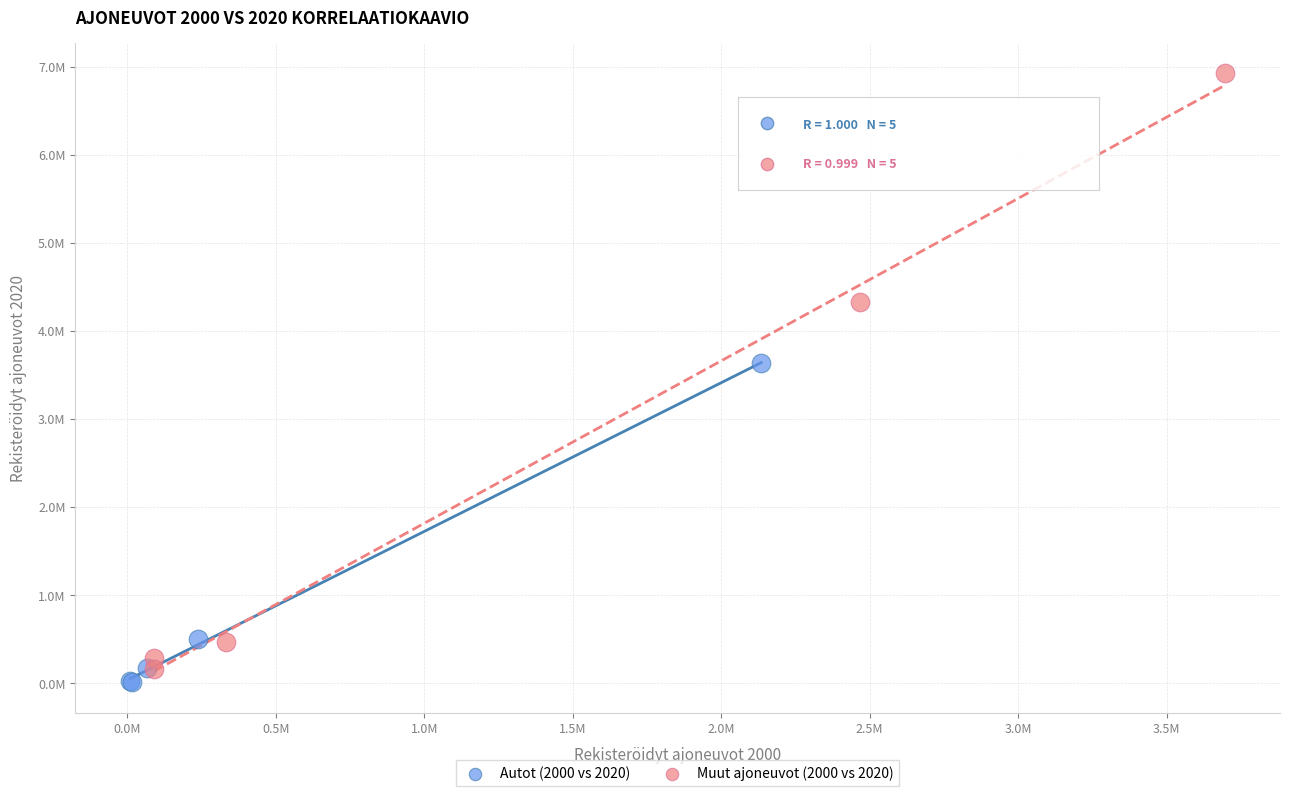

What are all the series names shown in the legend?

Autot (2000 vs 2020), Muut ajoneuvot (2000 vs 2020)